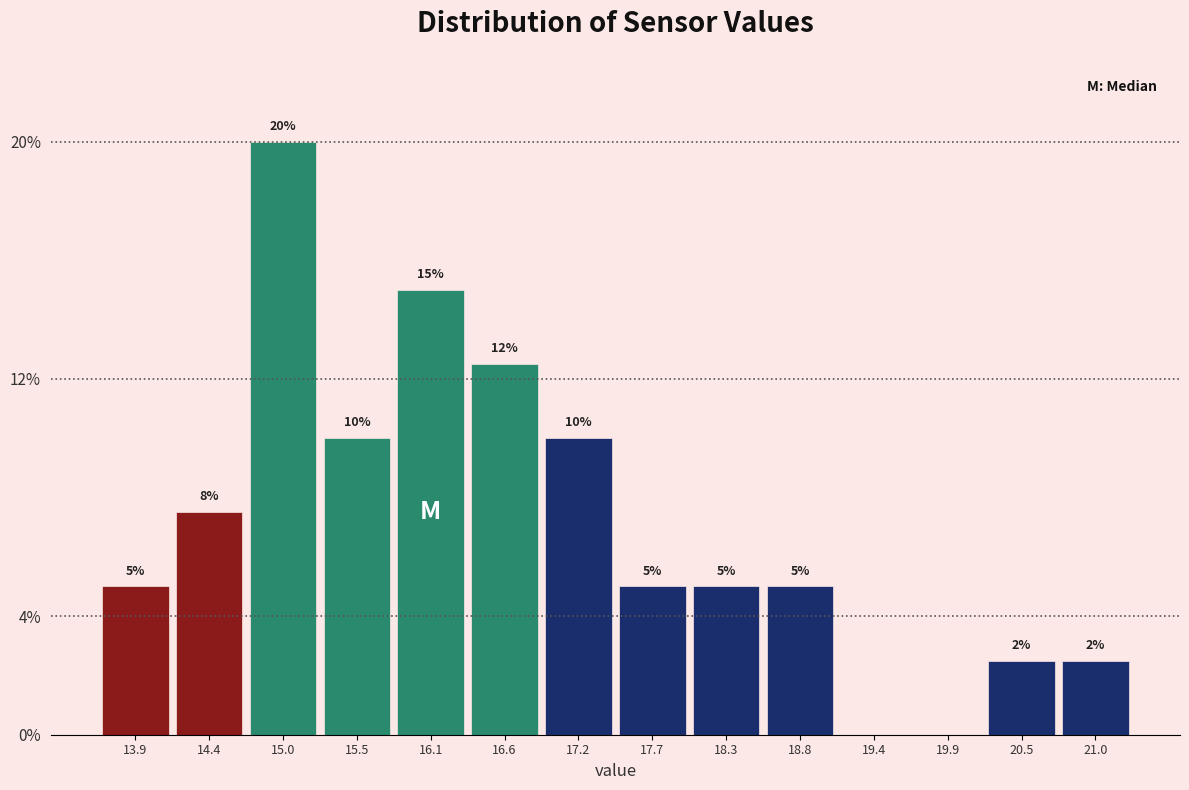

Over which range of the x-axis is the bar tallest?

14.70 to 15.25